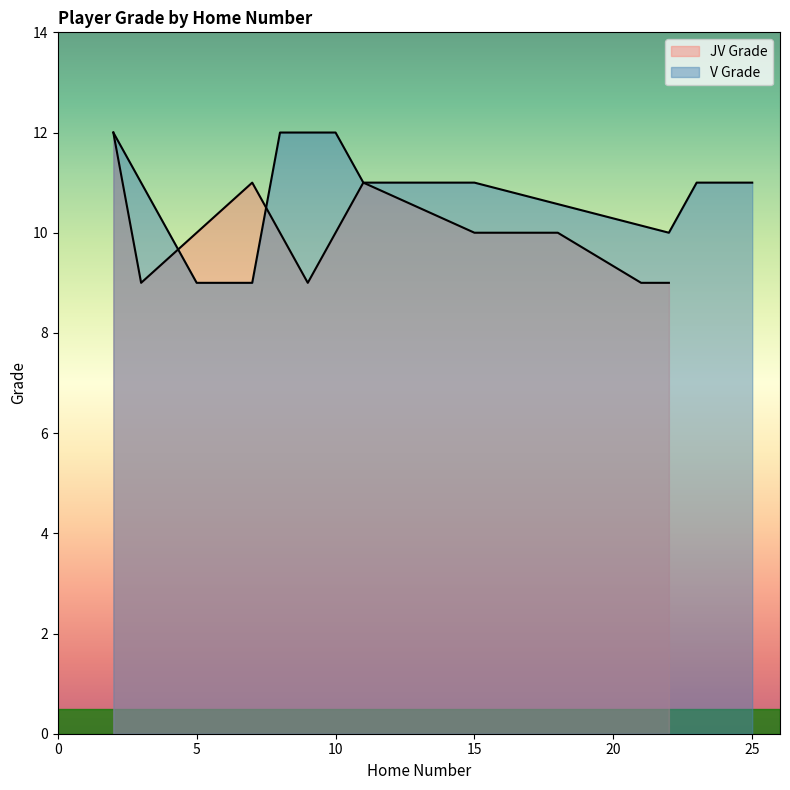

What is the change in value from 10 to 6?

+2